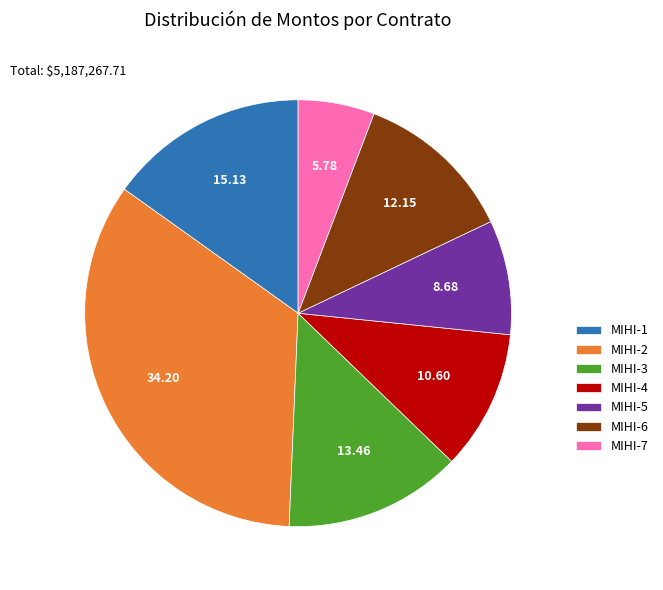

Rank the categories by value from lowest to highest.

MIHI-7, MIHI-5, MIHI-4, MIHI-6, MIHI-3, MIHI-1, MIHI-2